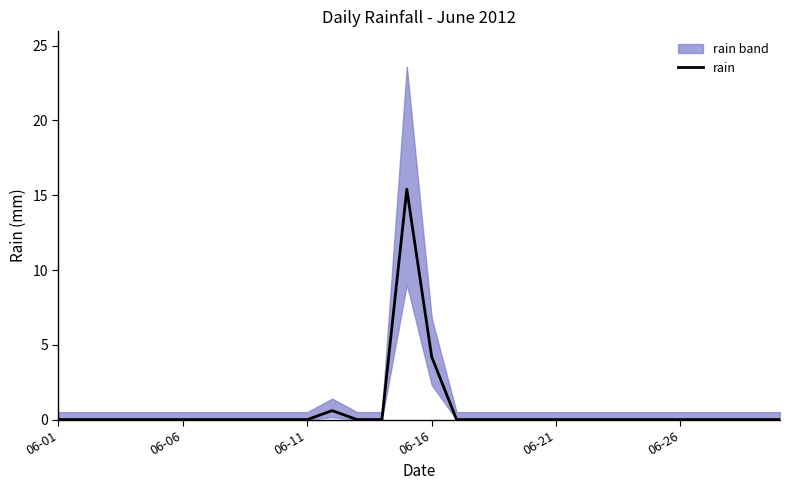

What is the highest value of the rain series?

15.4